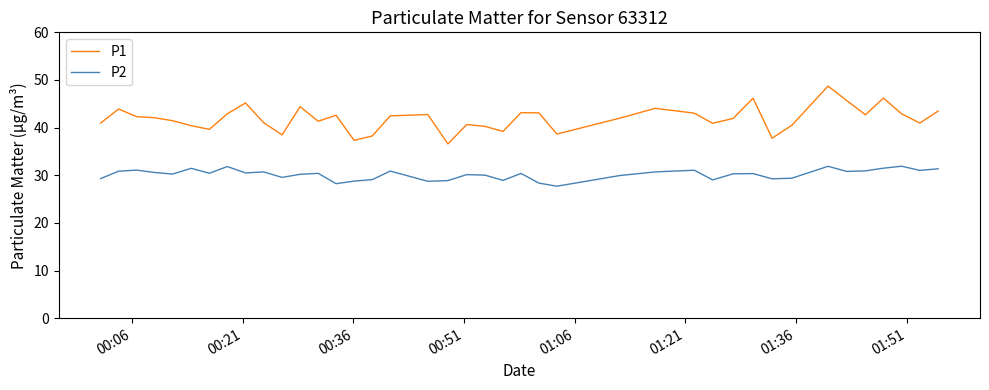

How many categories are shown in the chart?

40